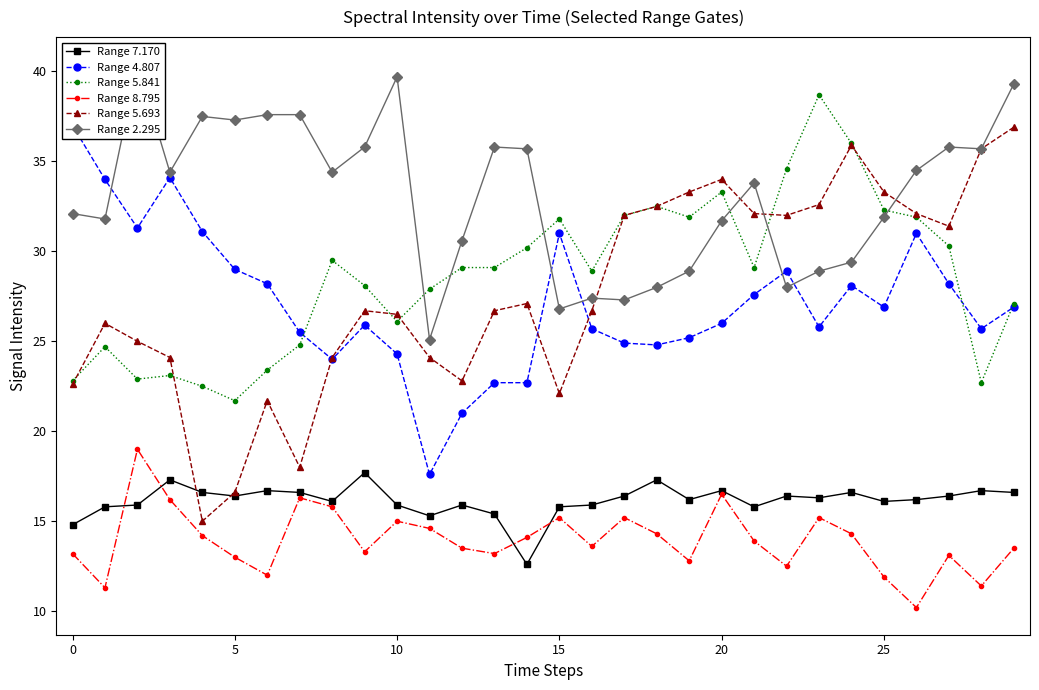

How many lines are shown in the chart?

6